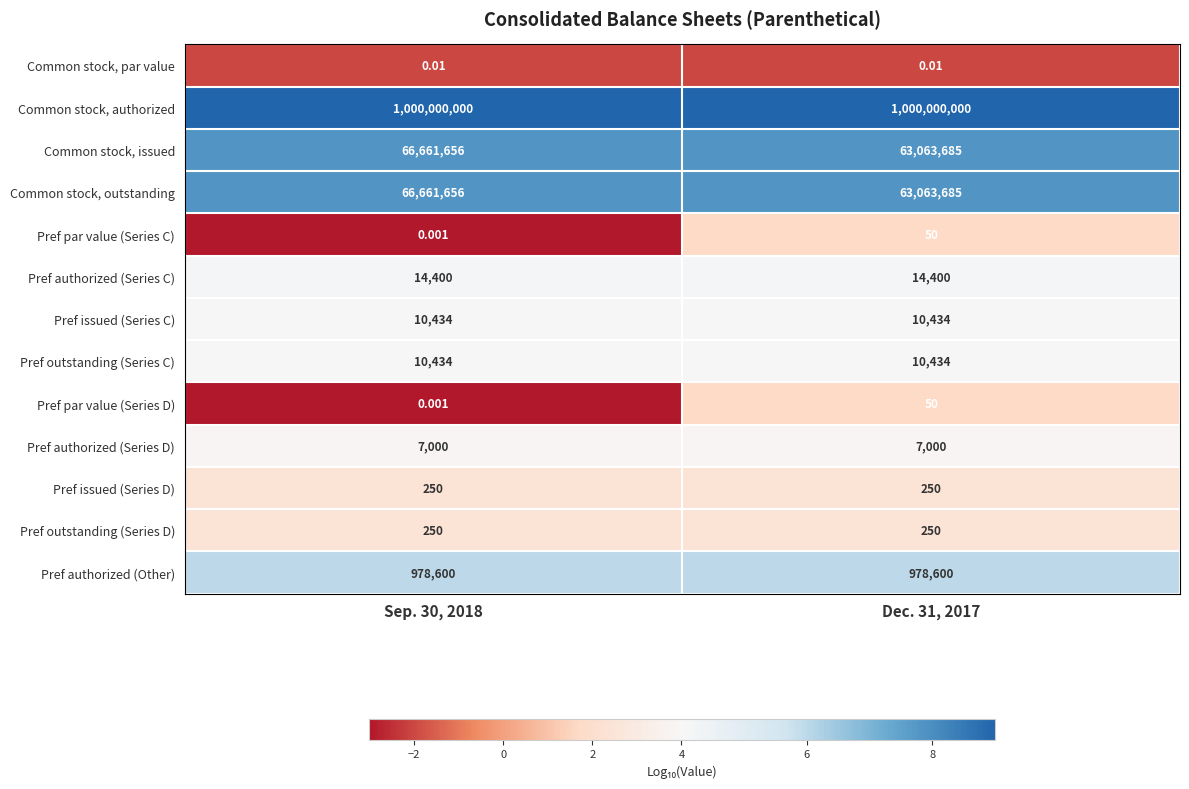

Is the value of Pref outstanding (Series D) at Sep. 30, 2018 greater than the value of Common stock, issued at Sep. 30, 2018?

No